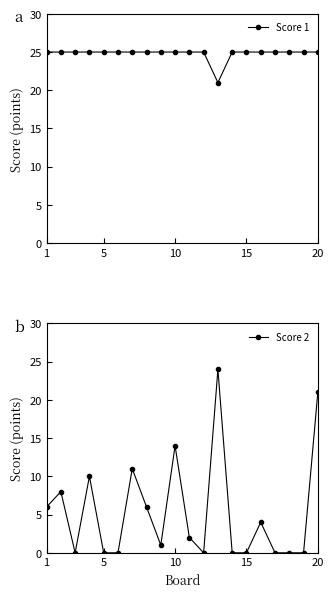

The Score 2 series shows 21 at 20. True or false?

True